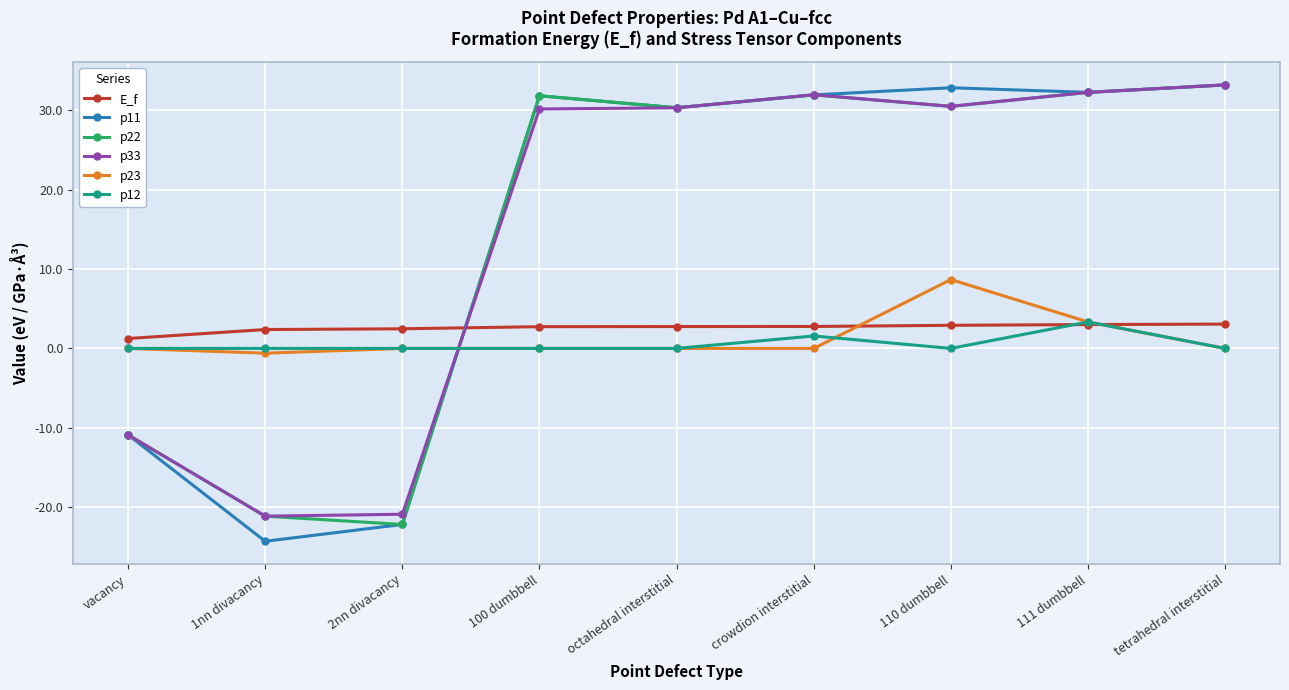

True or false: E_f and p33 intersect in this chart.

True